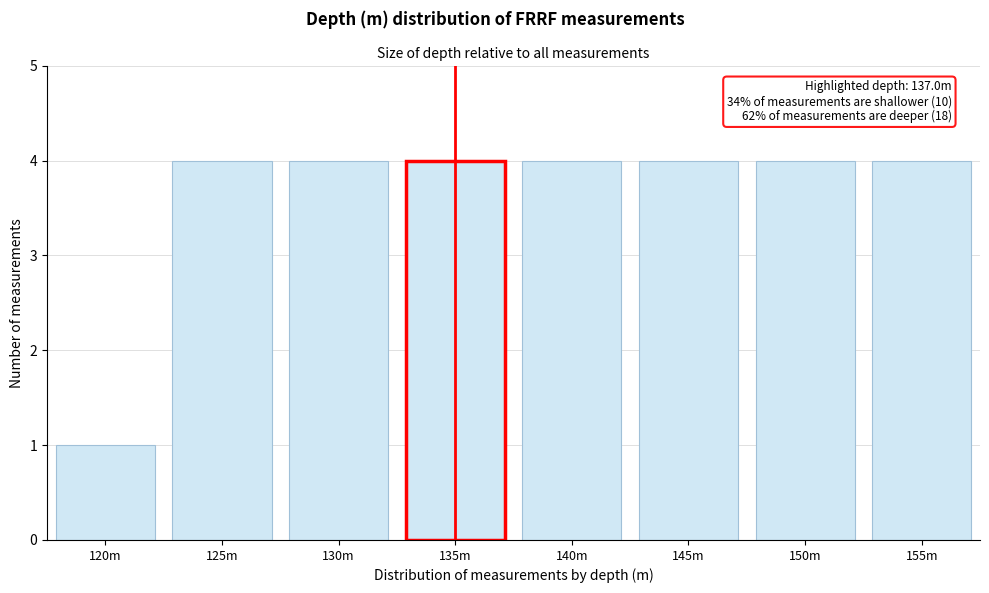

Reading left to right, transcribe all the data shown in this chart.

1	4	4	4	4	4	4	4